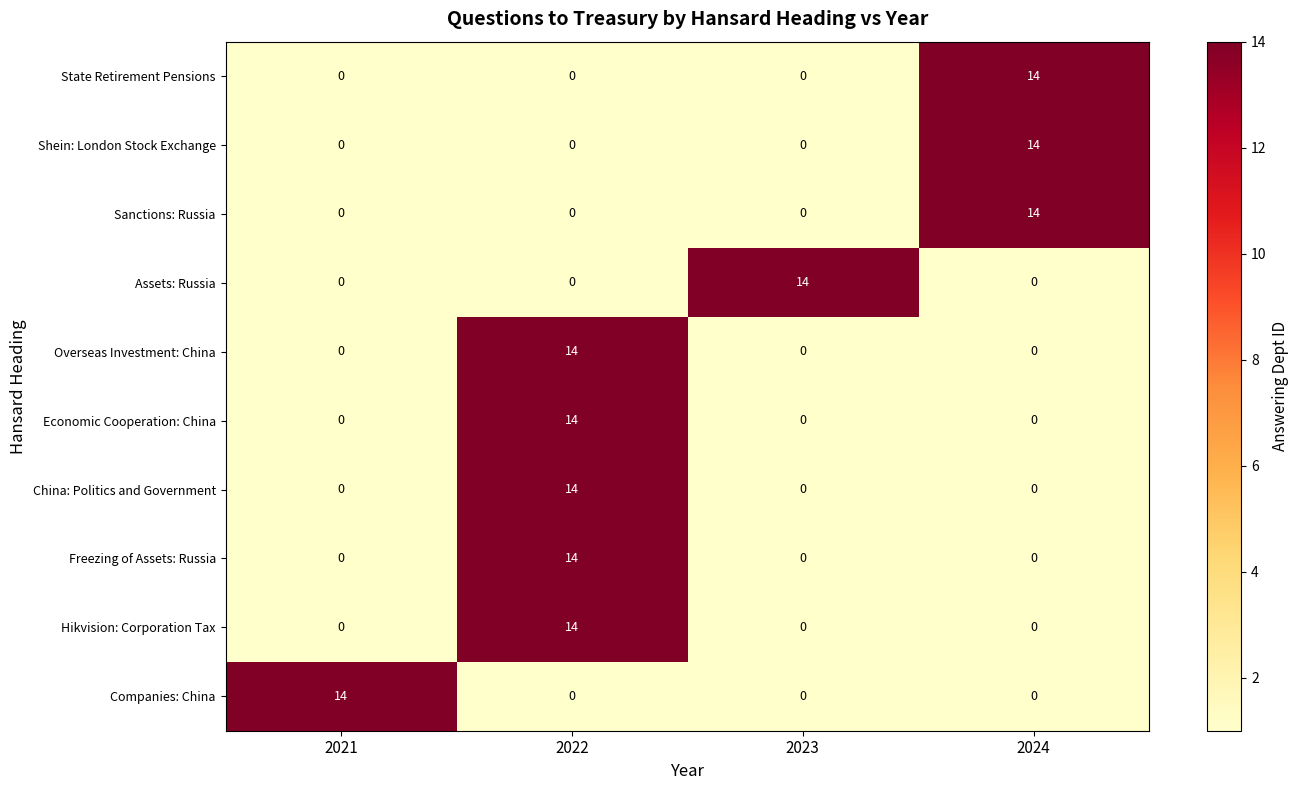

Is the value of State Retirement Pensions at 2021 greater than the value of Assets: Russia at 2023?

No